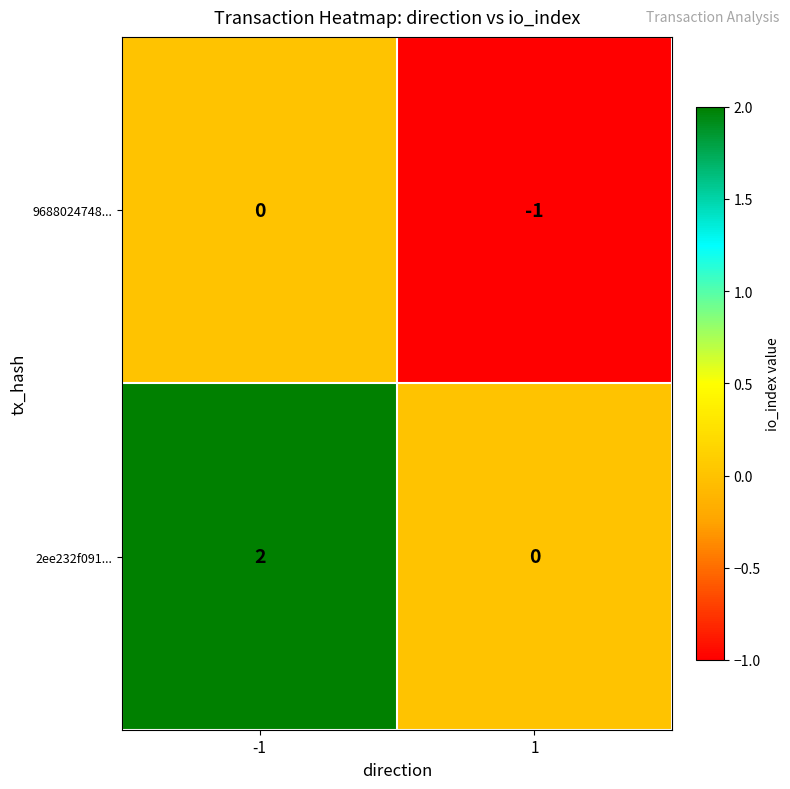

What is the maximum value shown in the chart?

2